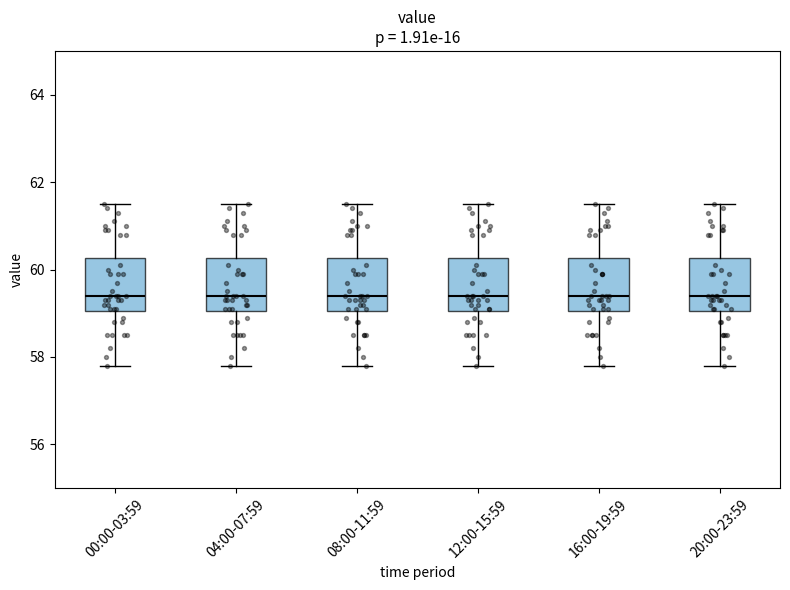

Reading left to right, read every box against the y-axis: the position of its median line, the range the box covers, and the ends of its whiskers. The values are not printed on the chart, so give them approximately, as read against the axis.

00:00-03:59: median 59.4, box 59.0 to 60.2, whiskers 57.8 to 61.6
04:00-07:59: median 59.4, box 59.0 to 60.2, whiskers 57.8 to 61.6
08:00-11:59: median 59.4, box 59.0 to 60.2, whiskers 57.8 to 61.6
12:00-15:59: median 59.4, box 59.0 to 60.2, whiskers 57.8 to 61.6
16:00-19:59: median 59.4, box 59.0 to 60.2, whiskers 57.8 to 61.6
20:00-23:59: median 59.4, box 59.0 to 60.2, whiskers 57.8 to 61.6